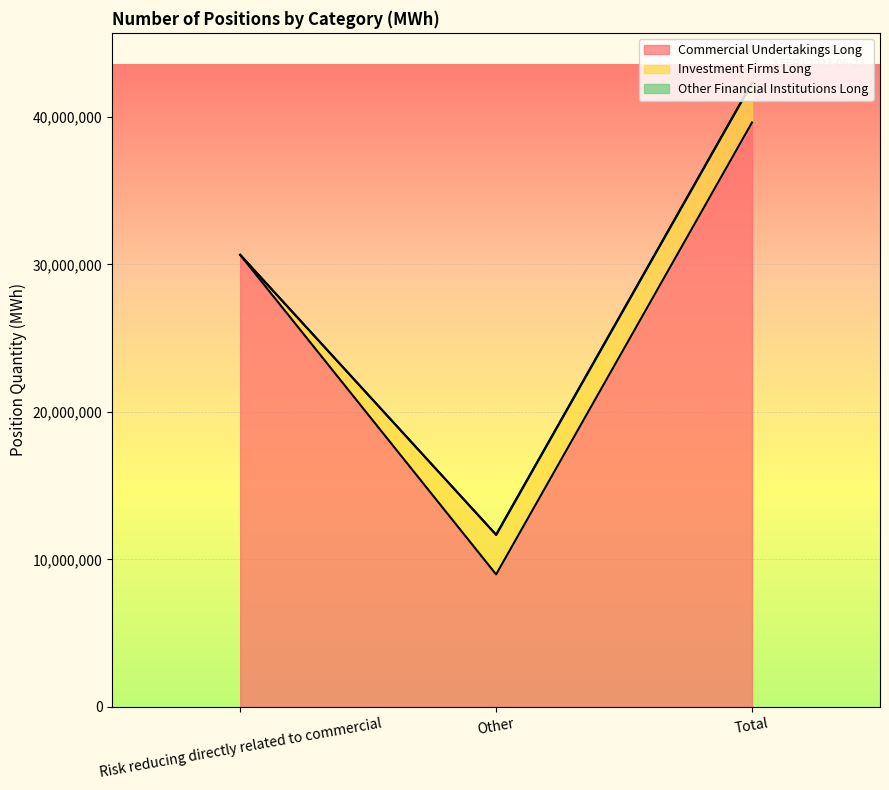

Reading left to right, extract all data points from this chart.

Commercial Undertakings Long: Risk reducing directly related to commercial=30637160	Other=8979882	Total=39617042
Investment Firms Long: Risk reducing directly related to commercial=5208	Other=2685414	Total=2690622
Other Financial Institutions Long: Risk reducing directly related to commercial=0	Other=0	Total=0